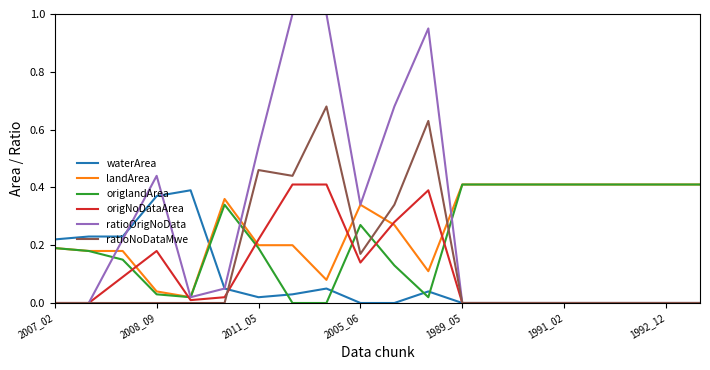

How many categories are shown in the chart?

20